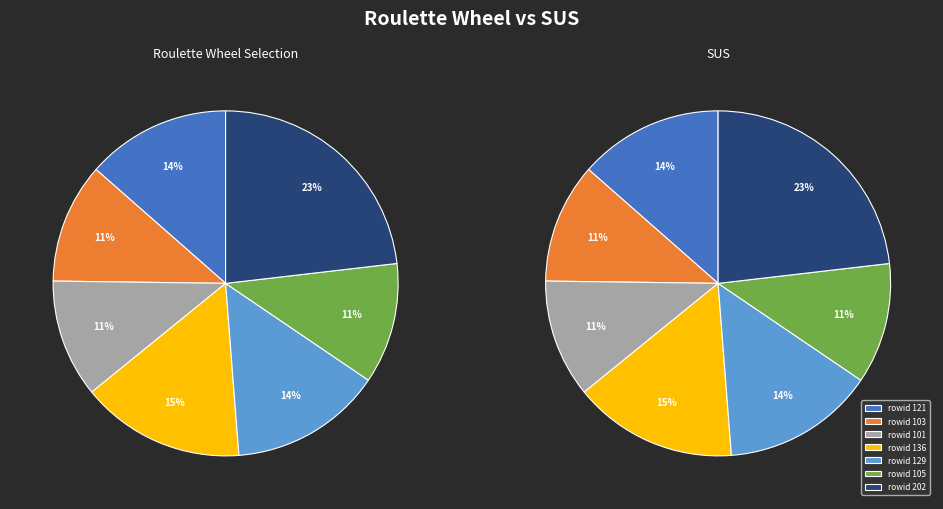

What portion of the pie excludes 202?

76.8%